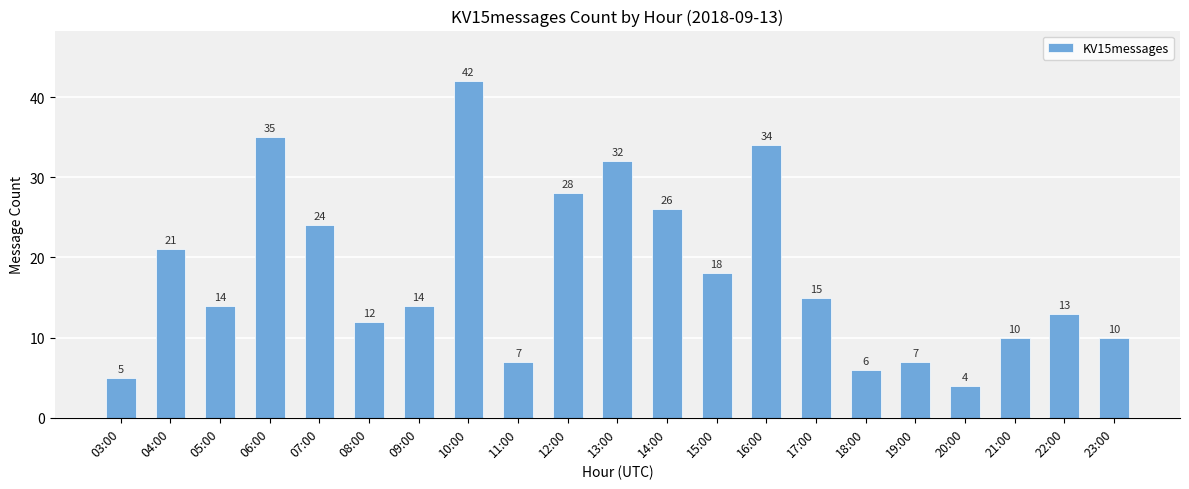

What is the label of the 21st bar from the left?

23:00